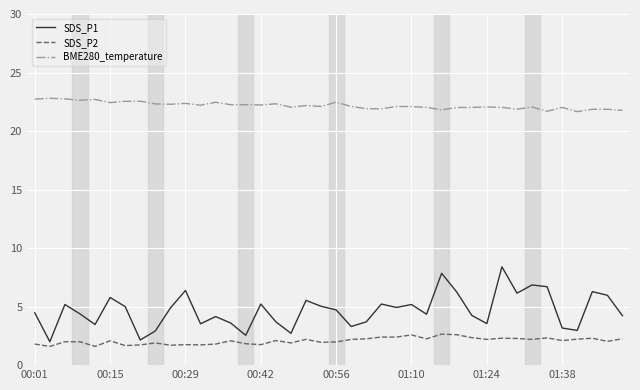

Rank the series by their maximum value, from highest to lowest.

BME280_temperature, SDS_P1, SDS_P2